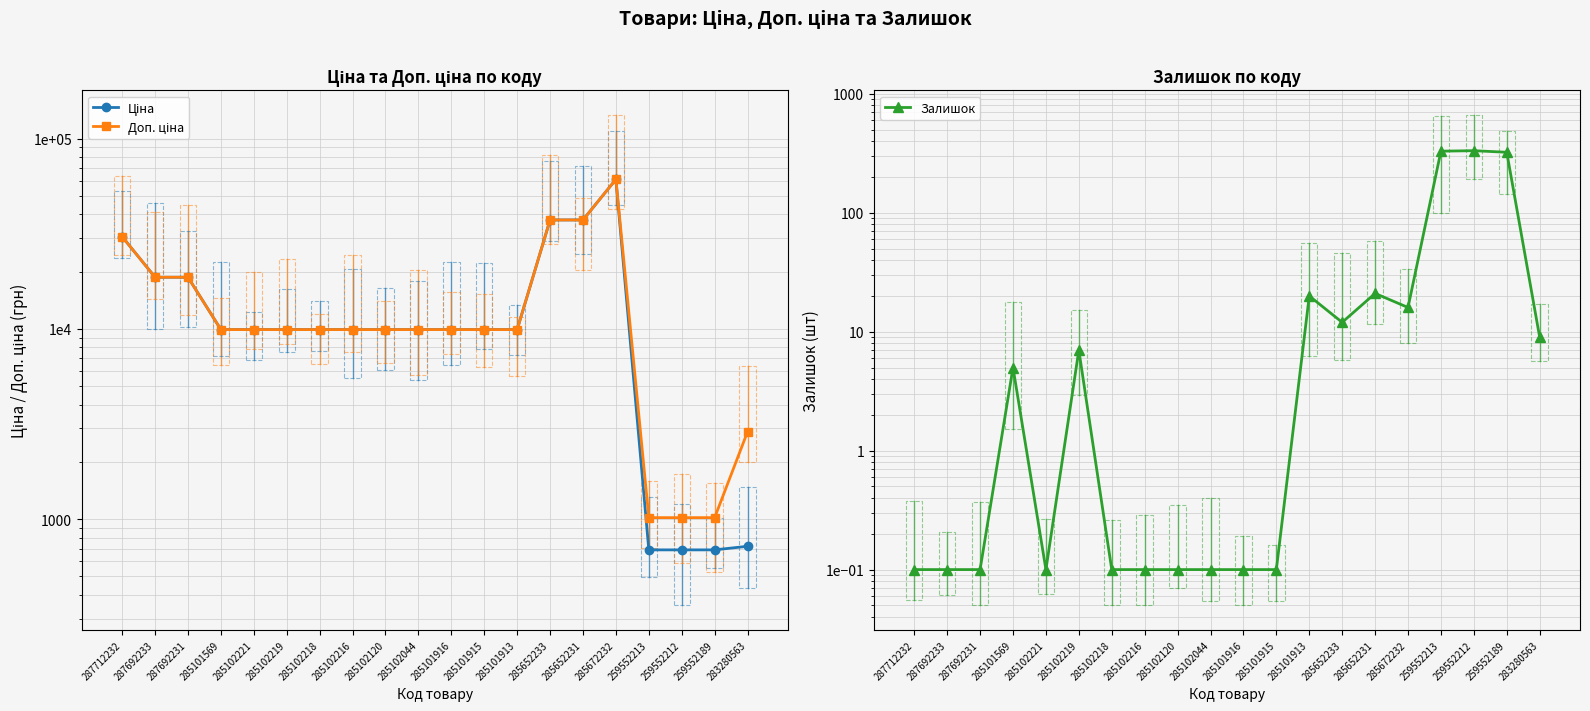

What is the value of the Ціна point at the 3rd from the left?

18671.5